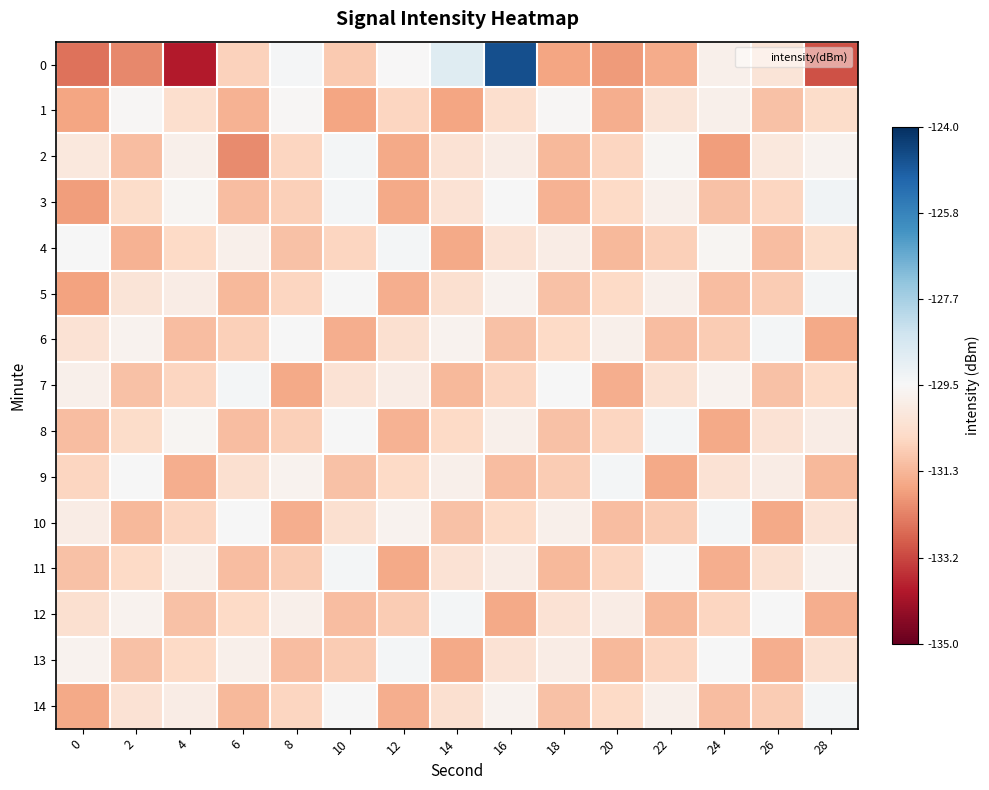

Reading left to right, list all the values displayed in this chart.

0: 0=-132.5	2=-132.1	4=-133.8	6=-130.8	8=-129.4	10=-130.9	12=-129.5	14=-128.9	16=-124.6	18=-131.7	20=-131.8	22=-131.5	24=-129.8	26=-130.2	28=-133.0
1: 0=-131.7	2=-129.6	4=-130.4	6=-131.4	8=-129.6	10=-131.7	12=-130.7	14=-131.7	16=-130.4	18=-129.6	20=-131.5	22=-130.2	24=-129.8	26=-131.1	28=-130.5
2: 0=-130.1	2=-131.2	4=-129.8	6=-132.1	8=-130.7	10=-129.4	12=-131.6	14=-130.3	16=-129.9	18=-131.3	20=-130.7	22=-129.6	24=-131.8	26=-130.1	28=-129.7
3: 0=-131.8	2=-130.5	4=-129.6	6=-131.2	8=-130.8	10=-129.4	12=-131.6	14=-130.3	16=-129.5	18=-131.4	20=-130.6	22=-129.8	24=-131.1	26=-130.7	28=-129.3
4: 0=-129.5	2=-131.4	4=-130.6	6=-129.8	8=-131.1	10=-130.7	12=-129.4	14=-131.6	16=-130.3	18=-129.9	20=-131.3	22=-130.8	24=-129.6	26=-131.2	28=-130.5
5: 0=-131.7	2=-130.2	4=-129.9	6=-131.3	8=-130.7	10=-129.5	12=-131.5	14=-130.4	16=-129.7	18=-131.1	20=-130.6	22=-129.8	24=-131.2	26=-130.9	28=-129.4
6: 0=-130.3	2=-129.7	4=-131.2	6=-130.8	8=-129.5	10=-131.5	12=-130.4	14=-129.7	16=-131.1	18=-130.6	20=-129.8	22=-131.2	24=-130.9	26=-129.4	28=-131.6
7: 0=-129.8	2=-131.1	4=-130.7	6=-129.4	8=-131.6	10=-130.3	12=-129.9	14=-131.3	16=-130.7	18=-129.5	20=-131.5	22=-130.4	24=-129.7	26=-131.1	28=-130.6
8: 0=-131.2	2=-130.5	4=-129.6	6=-131.2	8=-130.8	10=-129.5	12=-131.4	14=-130.6	16=-129.8	18=-131.1	20=-130.7	22=-129.4	24=-131.6	26=-130.3	28=-129.9
9: 0=-130.7	2=-129.5	4=-131.5	6=-130.4	8=-129.7	10=-131.1	12=-130.6	14=-129.8	16=-131.2	18=-130.9	20=-129.4	22=-131.6	24=-130.3	26=-129.9	28=-131.3
10: 0=-129.9	2=-131.3	4=-130.7	6=-129.5	8=-131.5	10=-130.4	12=-129.7	14=-131.1	16=-130.6	18=-129.8	20=-131.2	22=-130.9	24=-129.4	26=-131.6	28=-130.3
11: 0=-131.1	2=-130.6	4=-129.8	6=-131.2	8=-130.9	10=-129.4	12=-131.6	14=-130.3	16=-129.9	18=-131.3	20=-130.7	22=-129.5	24=-131.5	26=-130.4	28=-129.7
12: 0=-130.4	2=-129.7	4=-131.1	6=-130.6	8=-129.8	10=-131.2	12=-130.9	14=-129.4	16=-131.6	18=-130.3	20=-129.9	22=-131.3	24=-130.7	26=-129.5	28=-131.5
13: 0=-129.7	2=-131.1	4=-130.6	6=-129.8	8=-131.2	10=-130.9	12=-129.4	14=-131.6	16=-130.3	18=-129.9	20=-131.3	22=-130.7	24=-129.5	26=-131.5	28=-130.4
14: 0=-131.6	2=-130.3	4=-129.9	6=-131.3	8=-130.7	10=-129.5	12=-131.5	14=-130.4	16=-129.7	18=-131.1	20=-130.6	22=-129.8	24=-131.2	26=-130.9	28=-129.4